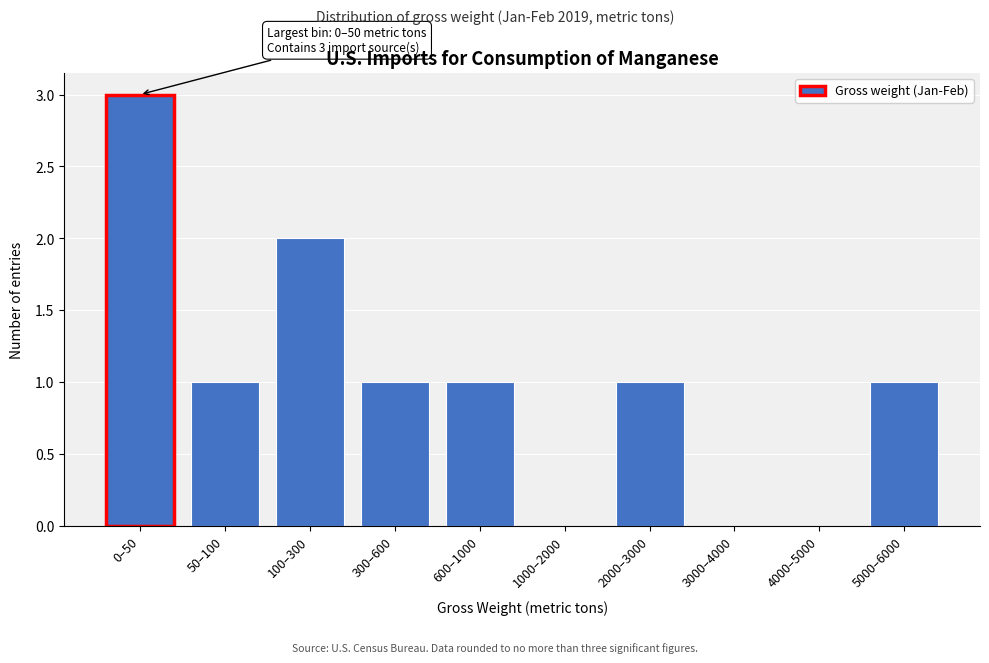

Reading left to right, transcribe all the data shown in this chart.

0–50=3	50–100=1	100–300=2	300–600=1	600–1000=1	1000–2000=0	2000–3000=1	3000–4000=0	4000–5000=0	5000–6000=1